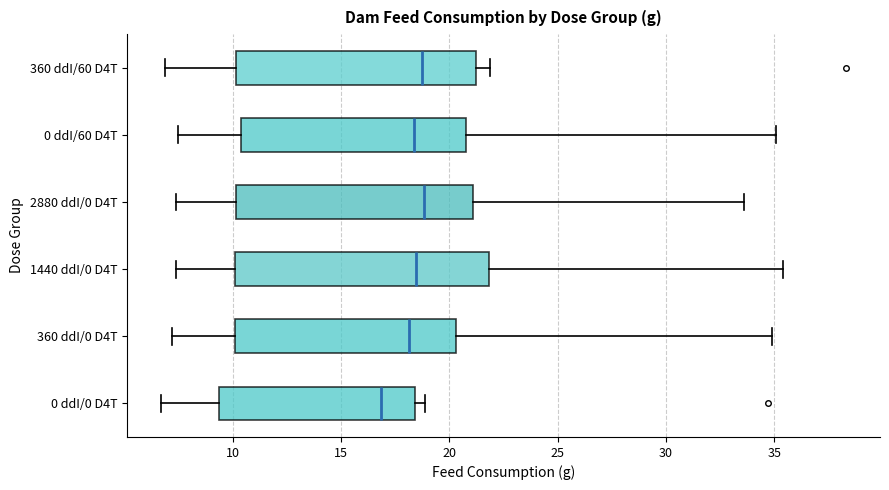

Comparing the boxes themselves (not the whiskers), which one is the widest?

1440 ddI/0 D4T